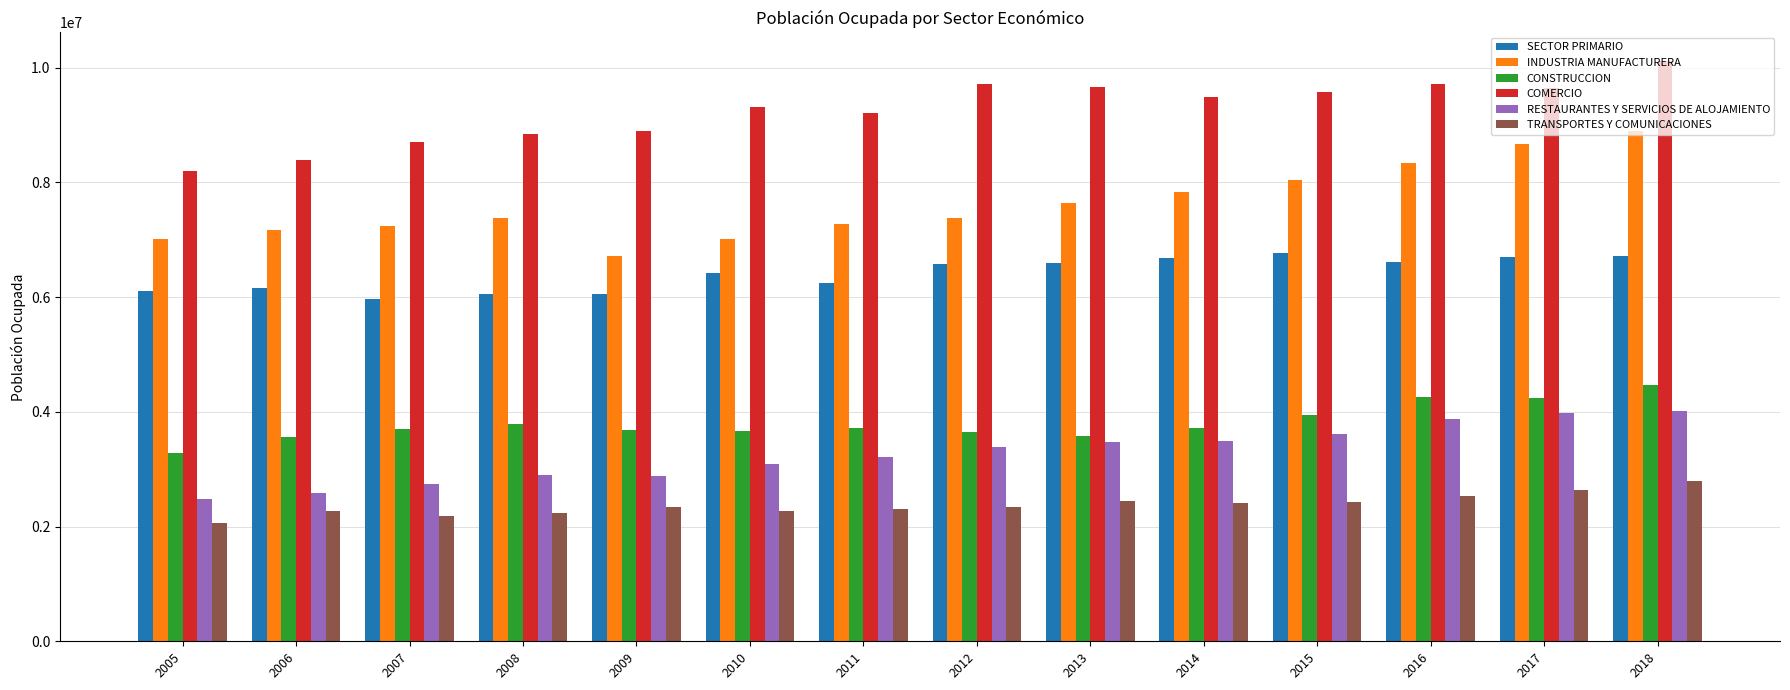

What is the value of the COMERCIO bar at the 3rd from the left?

8701208